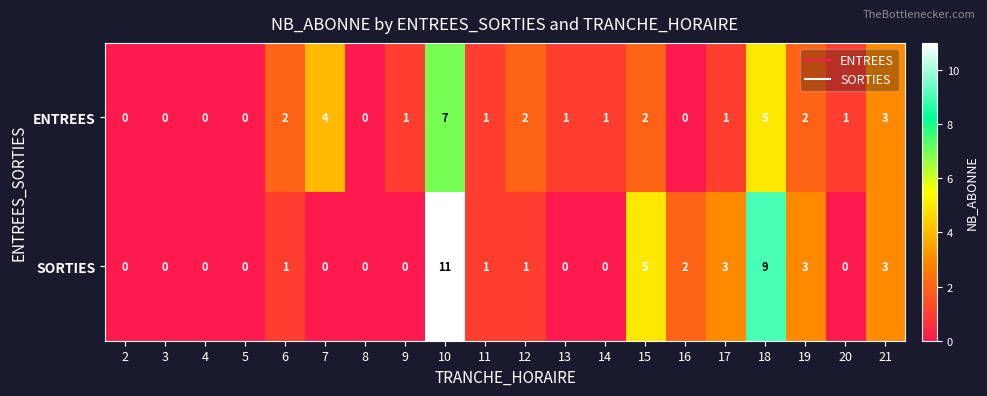

True or false: SORTIES has a value of 4 at 3.

False